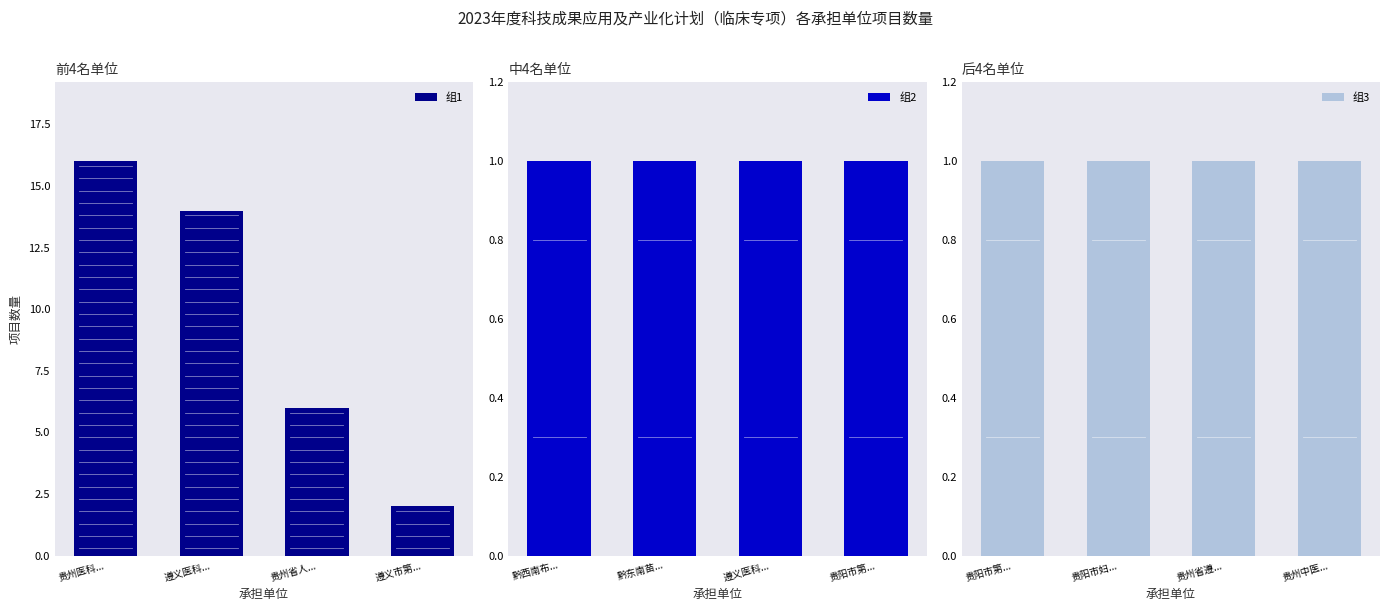

Which category has the highest value in the 组1 series?

贵州医科...